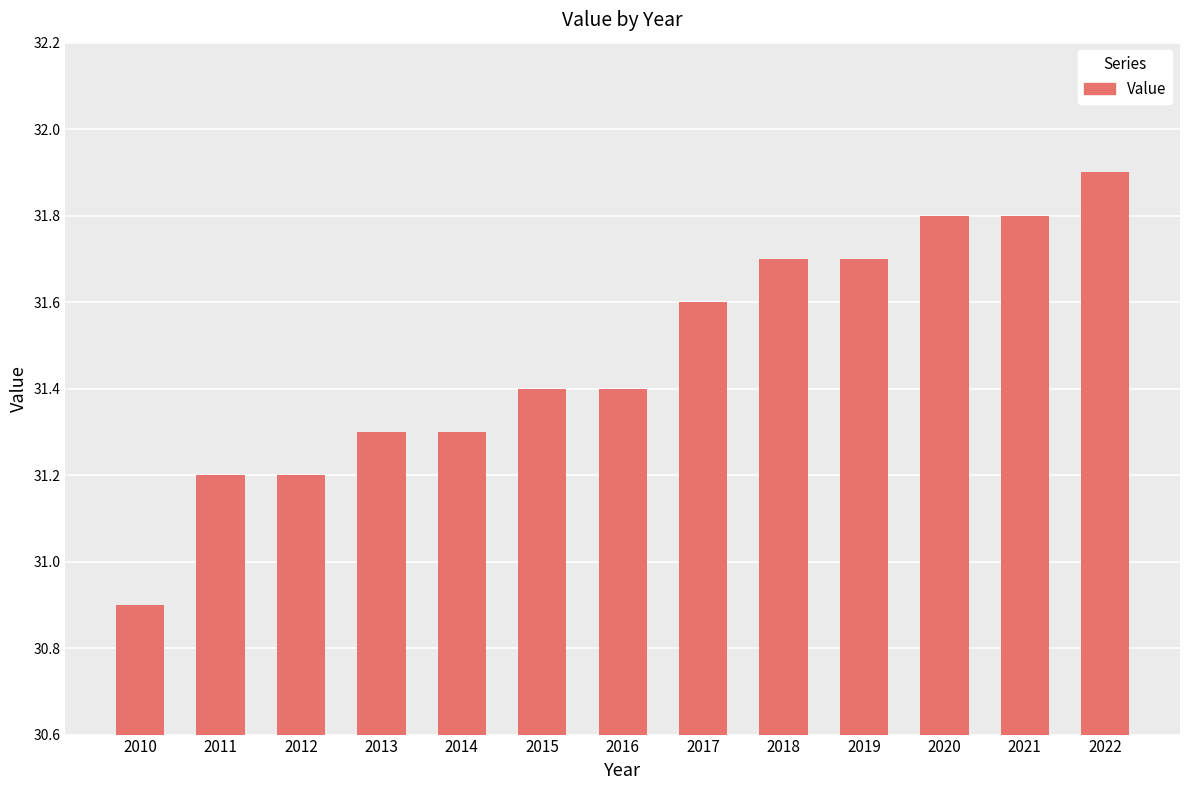

What is the value of the 5th bar from the left?

31.3